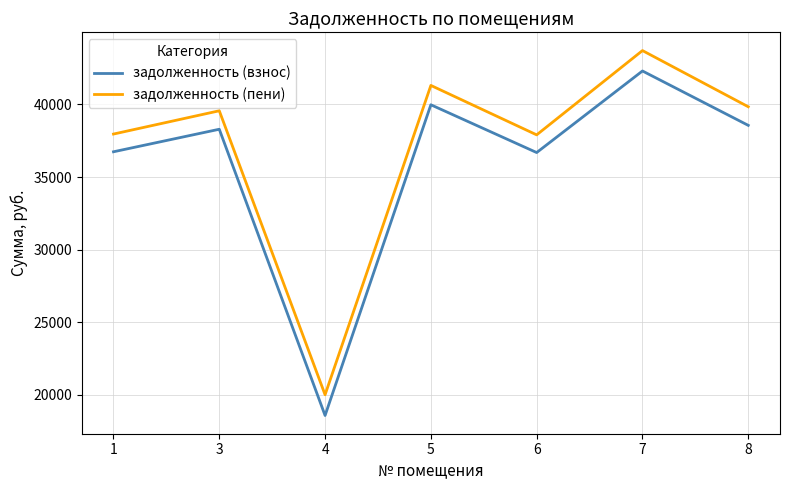

At which label does задолженность (взнос) reach its peak?

7